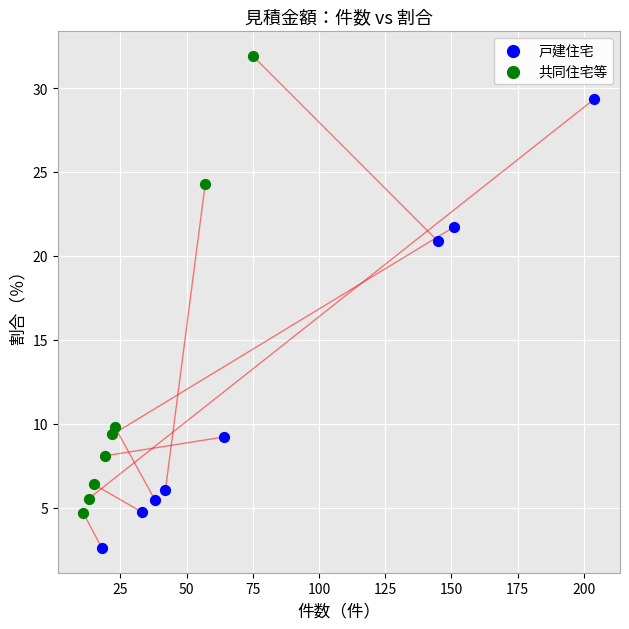

Which series reaches the maximum Y coordinate?

共同住宅等